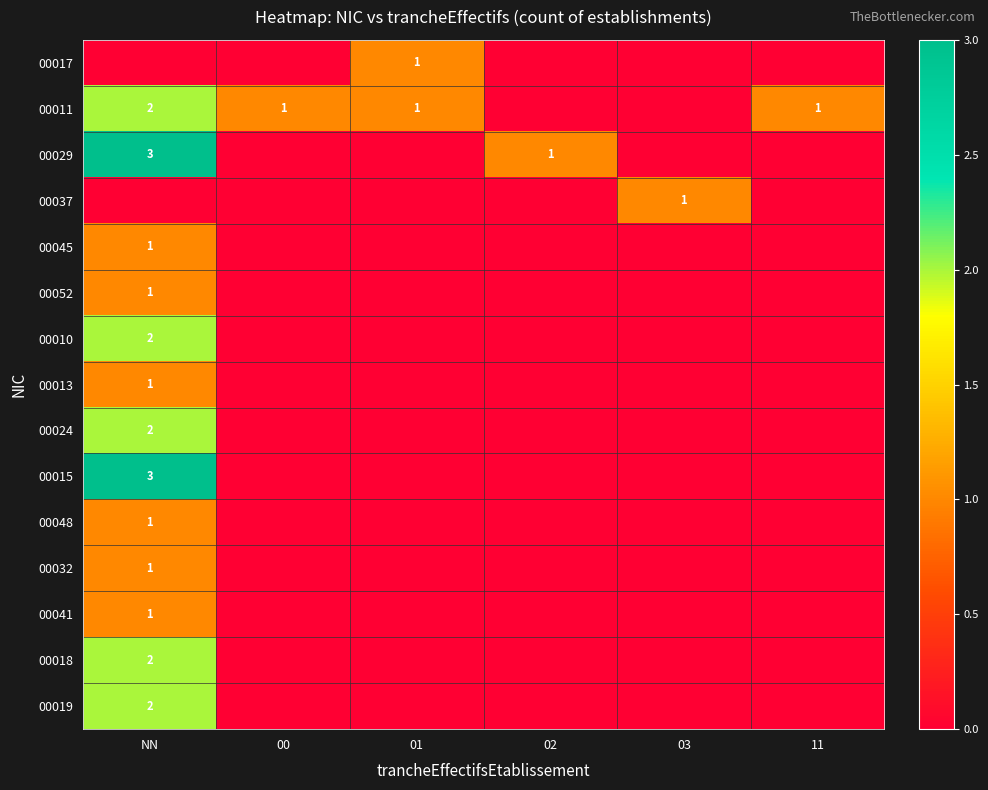

The 00024 series shows 1 at 11. True or false?

False